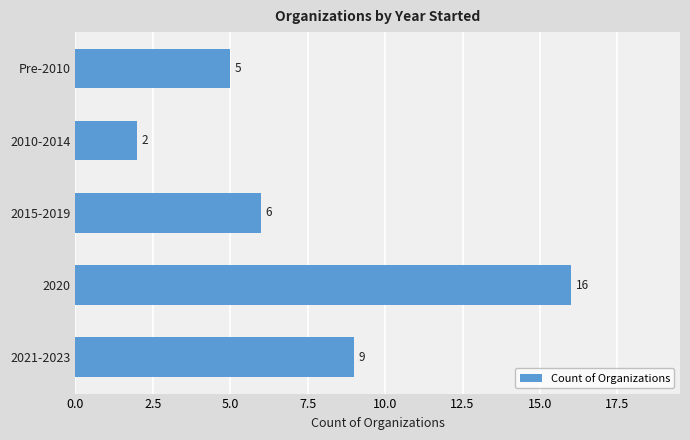

What is the change in value from 2015-2019 to 2021-2023?

+3